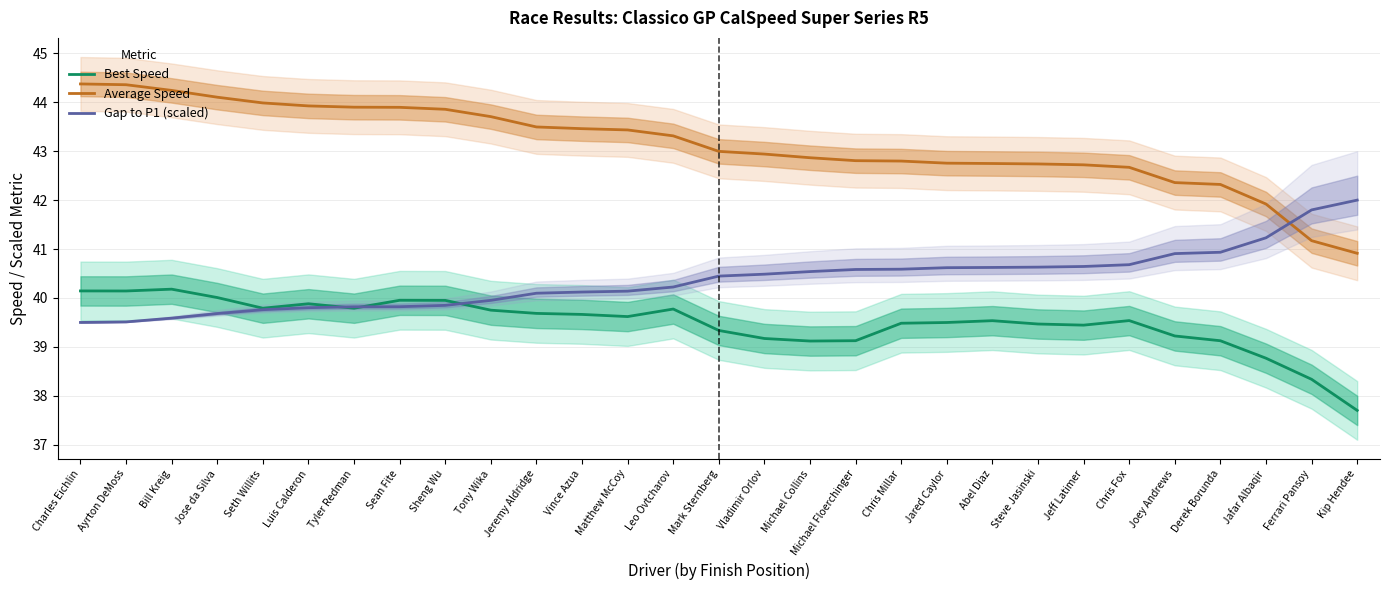

How many interior local peaks does the Best Speed series have?

6